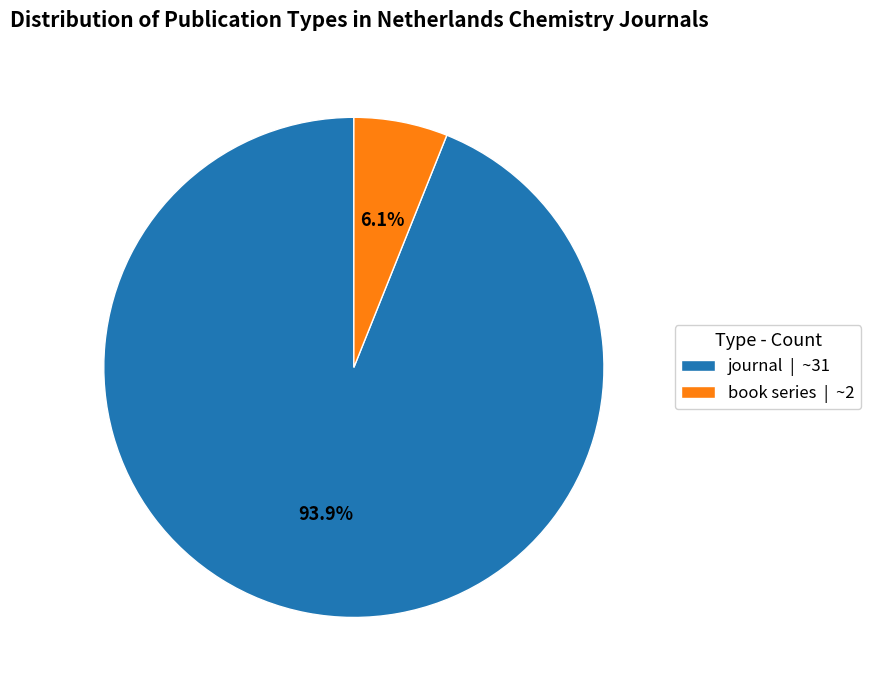

Do book series and journal together represent more than half of the pie?

Yes